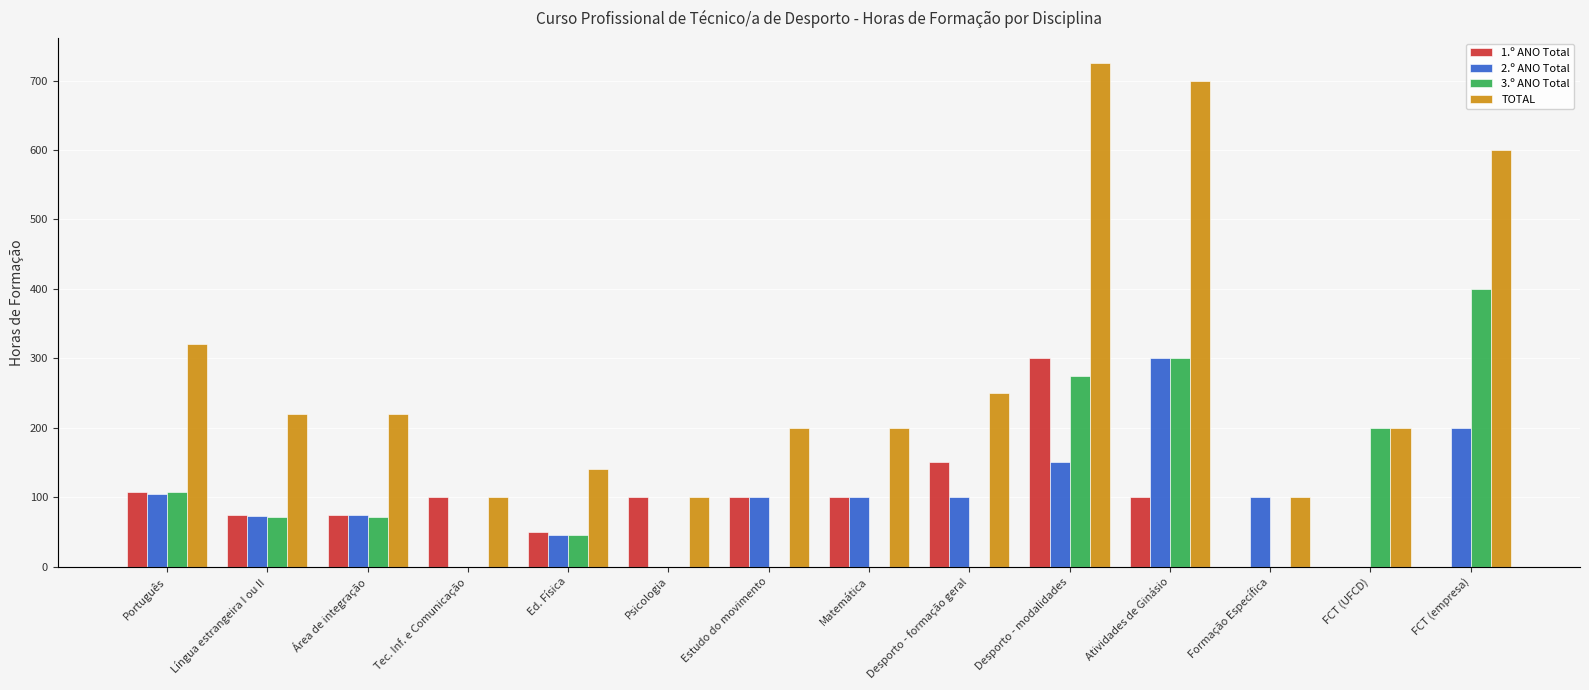

At how many categories does at least one series exceed 114?

11